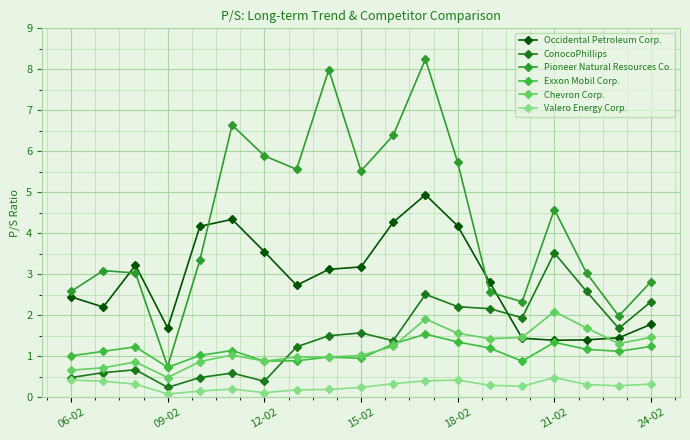

True or false: Pioneer Natural Resources Co. has more than 0 interior local peaks.

True